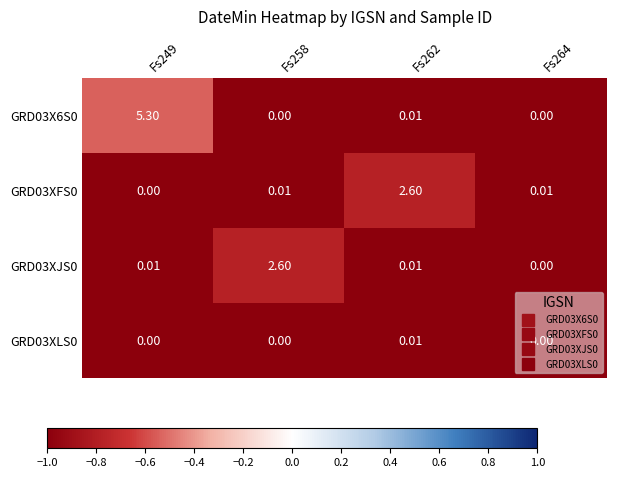

Is the value of GRD03XJS0 at Fs262 greater than the value of GRD03X6S0 at Fs258?

Yes